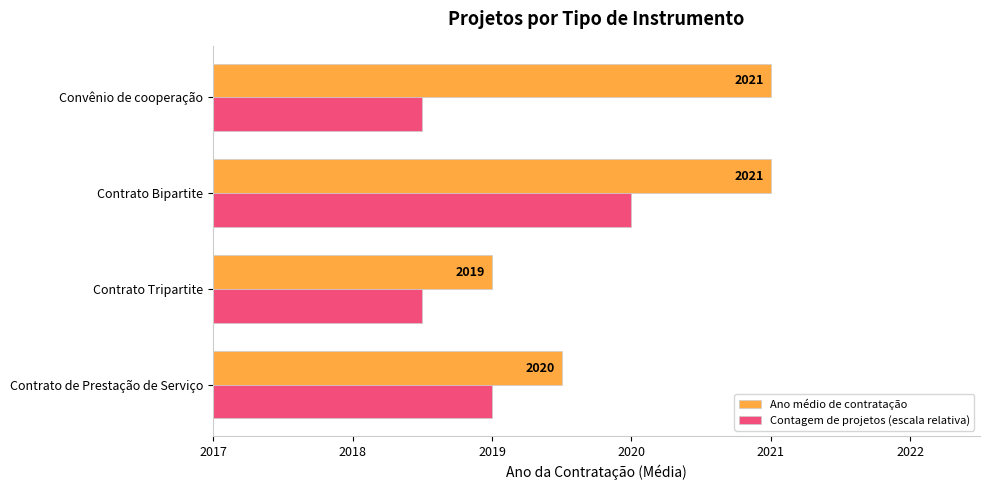

True or false: Ano médio de contratação has a value of 2019.0 at Contrato Tripartite.

True